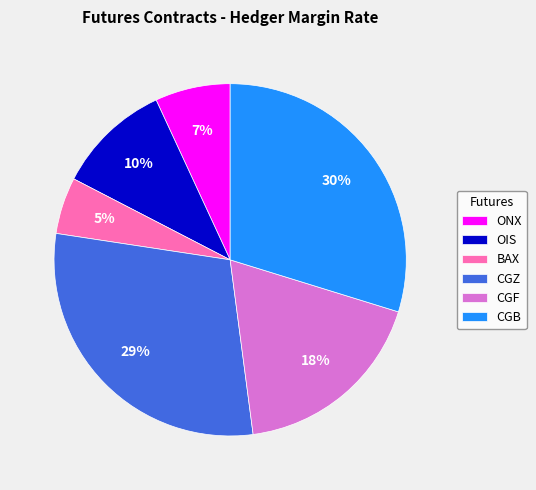

Does OIS account for over 50% of the chart?

No